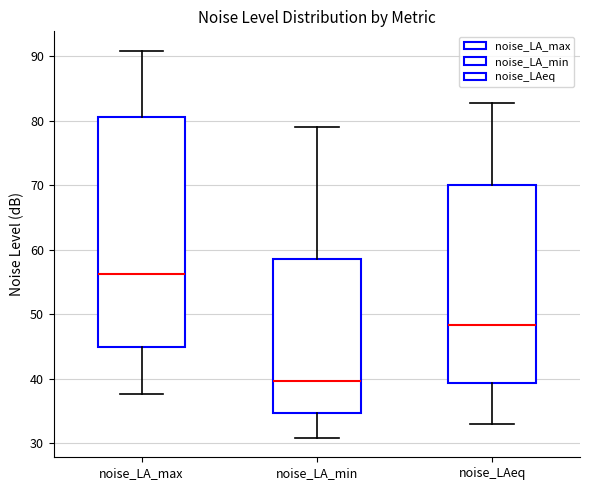

Which box is the tallest, from its lower edge to its upper edge?

noise_LA_max